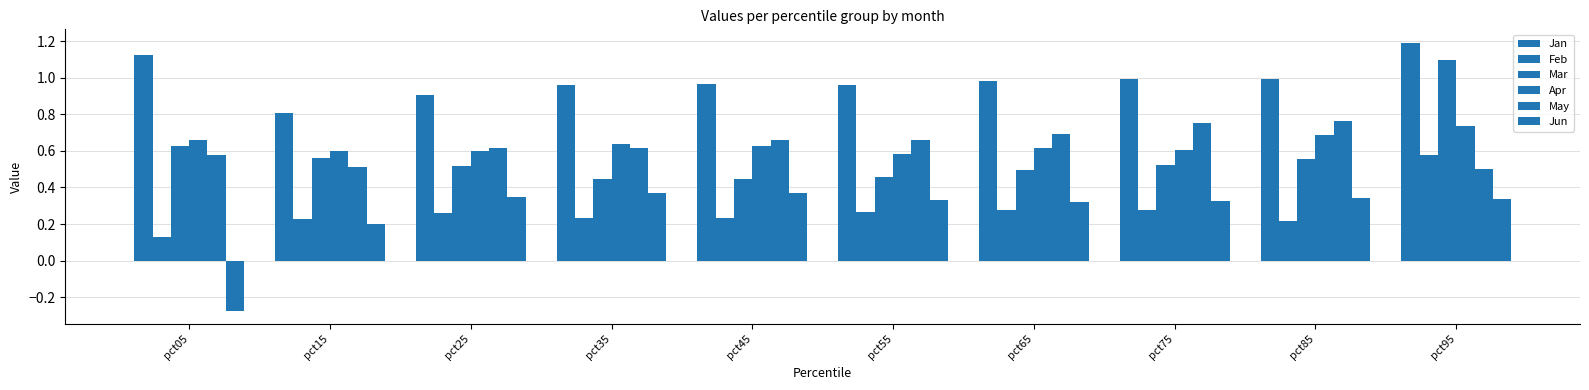

How many data points does each series have?

10